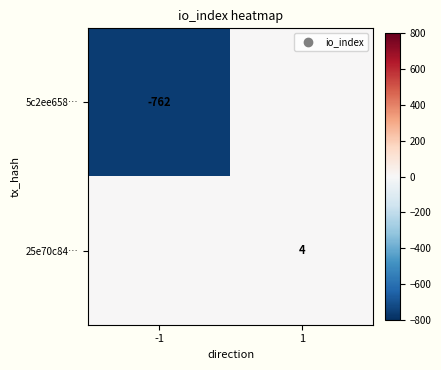

What is the sum of the 25e70c84… values at 1 and -1?

4